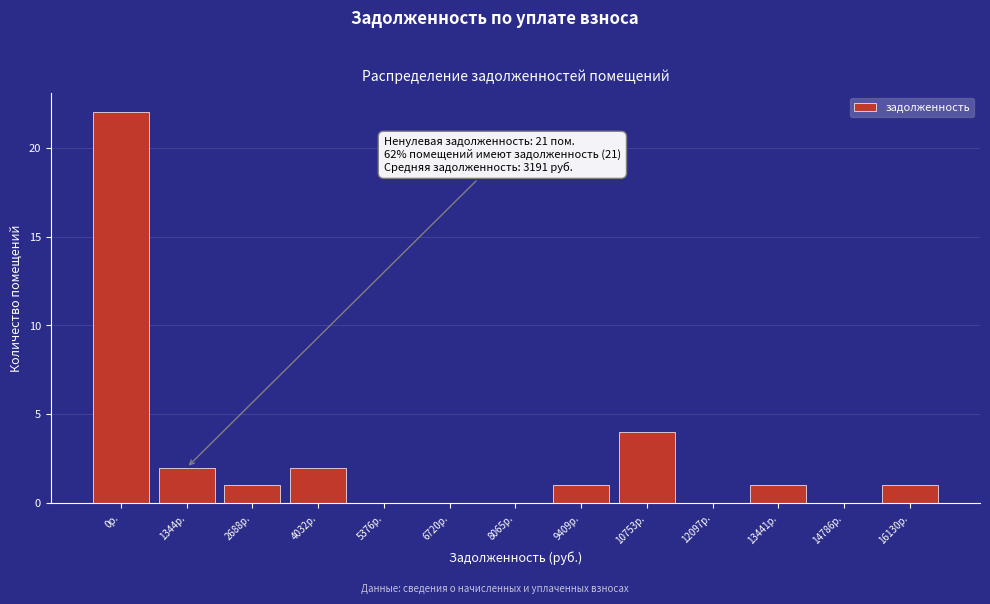

Reading left to right, transcribe all the data shown in this chart.

0р.=22	1344р.=2	2688р.=1	4032р.=2	5376р.=0	6720р.=0	8065р.=0	9409р.=1	10753р.=4	12097р.=0	13441р.=1	14786р.=0	16130р.=1